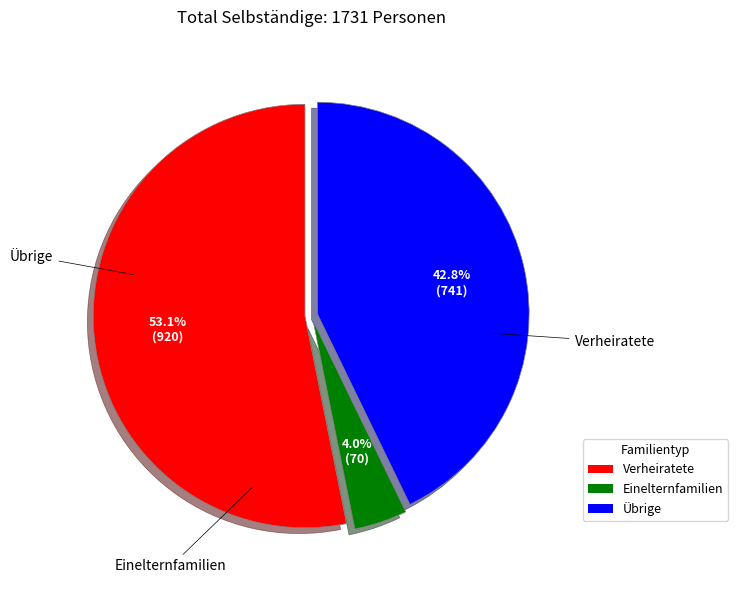

To the nearest percent, what is the average slice percentage?

33%